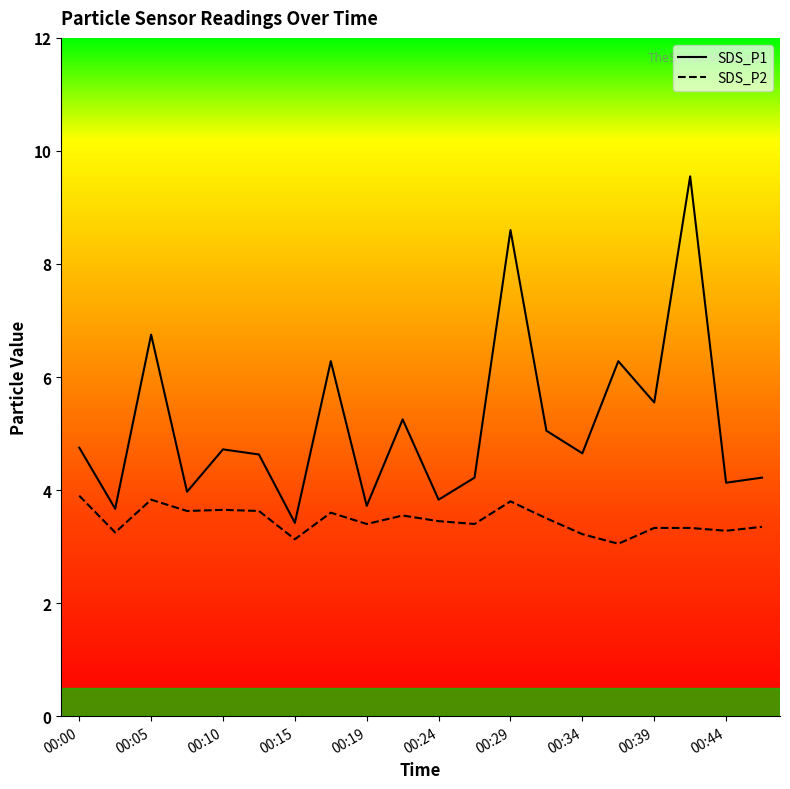

Which series has the largest total across all categories?

SDS_P1